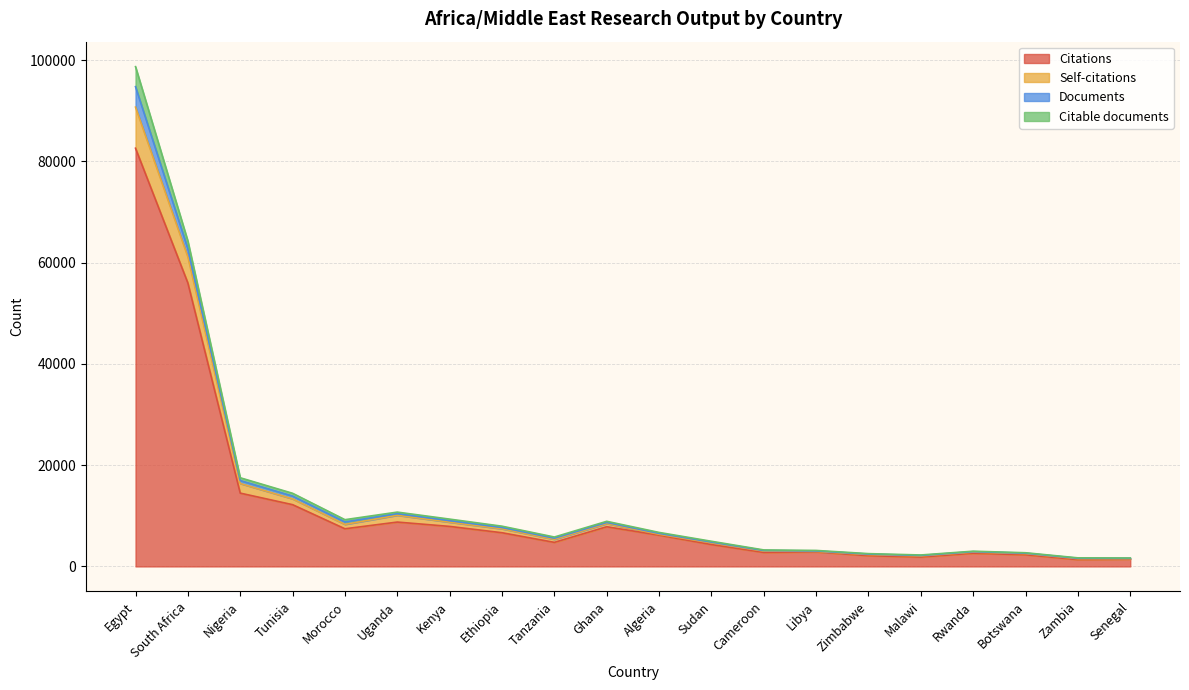

Which has a higher value, Nigeria or Botswana?

Nigeria